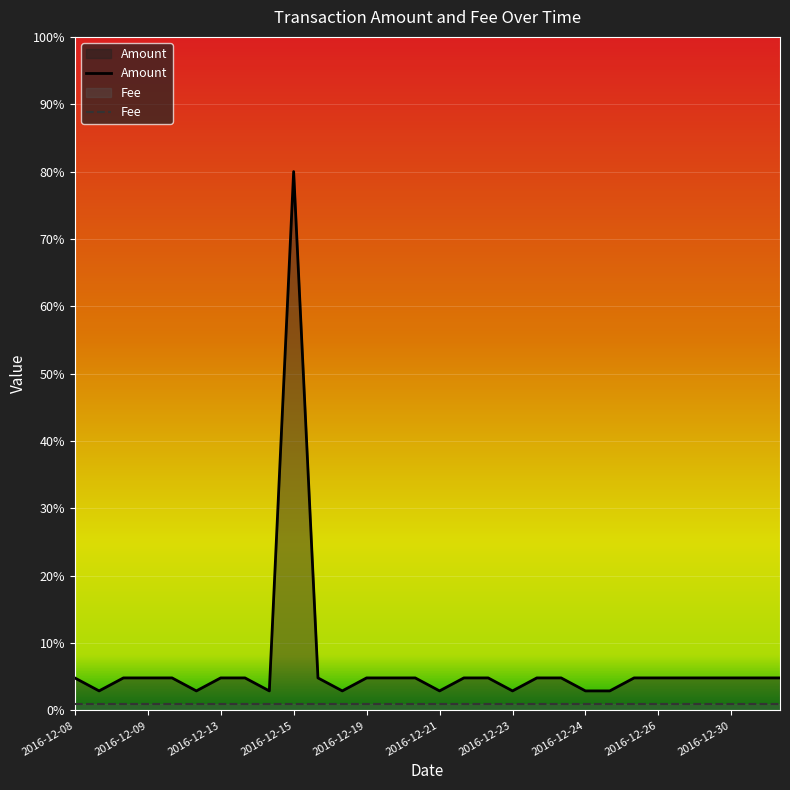

How many categories are shown in the chart?

30